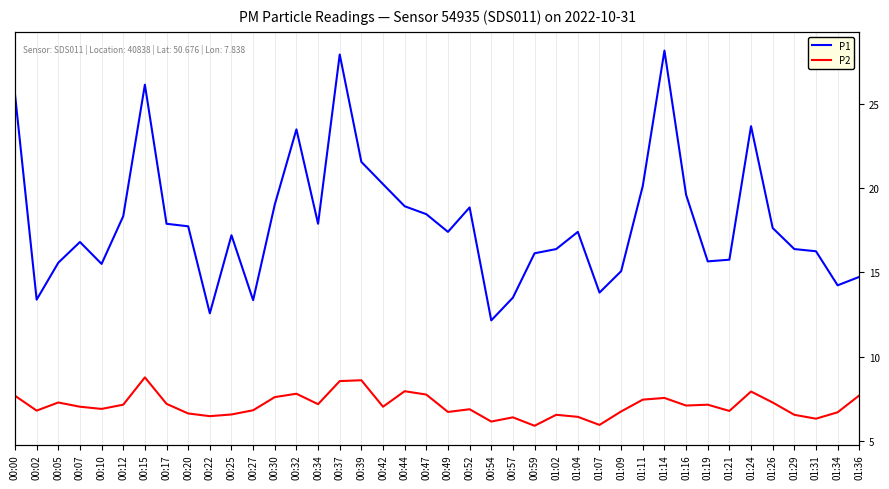

True or false: P1 has more than 2 interior local peaks.

True